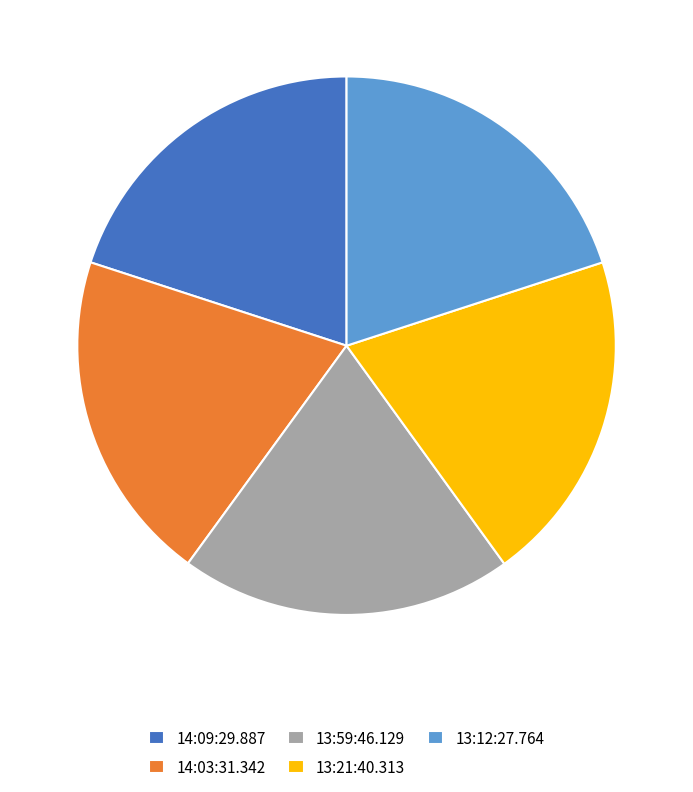

Is the sum of 14:03:31.342 and 13:21:40.313 greater than half?

No